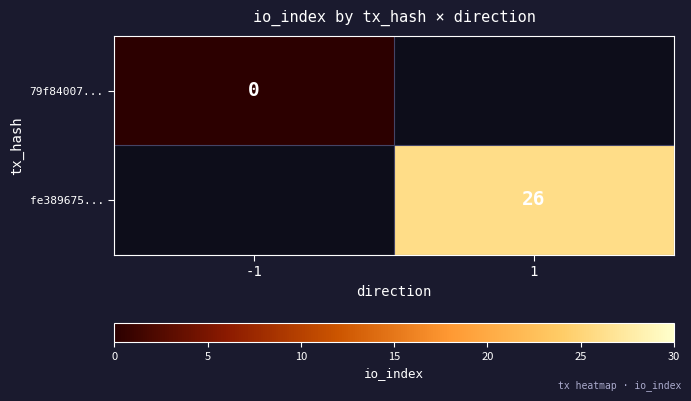

True or false: fe389675... has a value of 26 at 1.

True